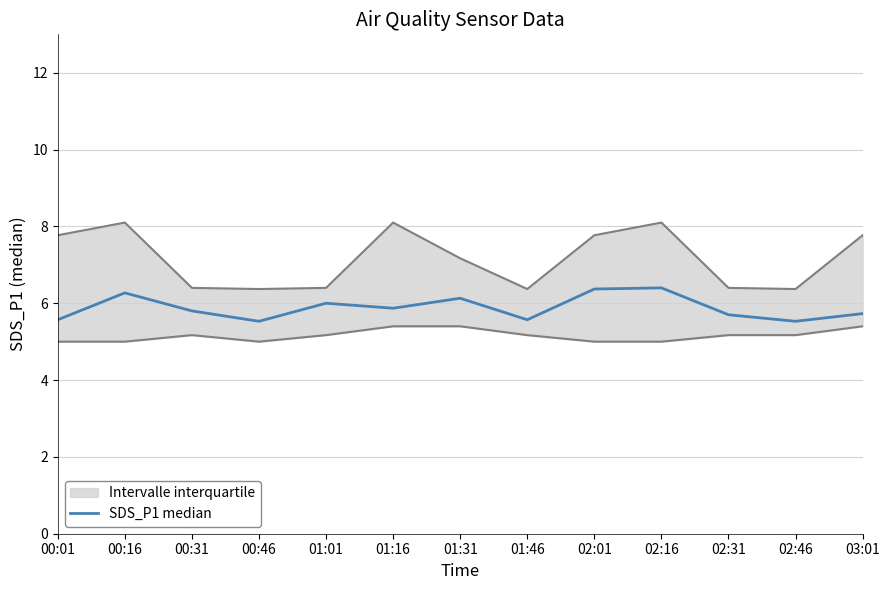

What is the change in value from 00:31 to 01:16?

+0.1